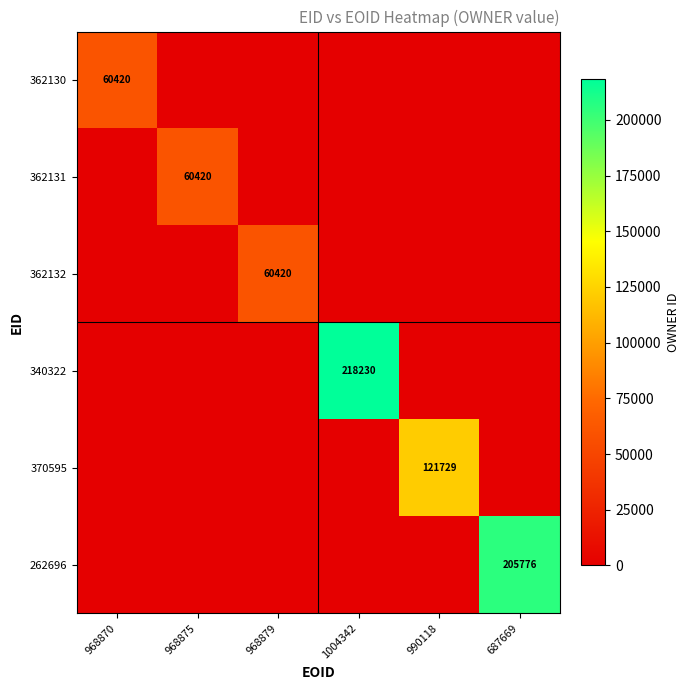

The 262696 series shows 270198 at 687669. True or false?

False